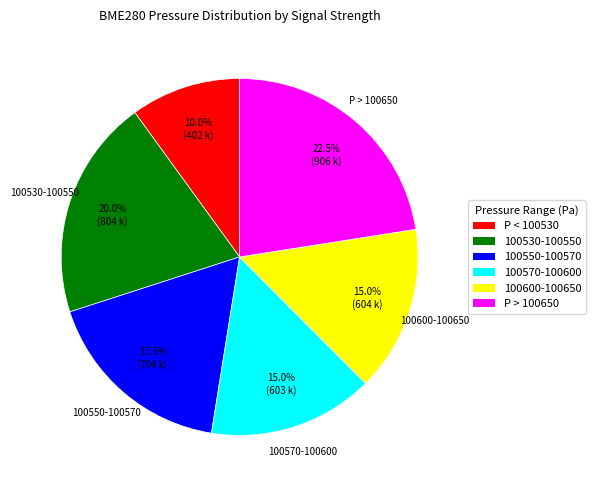

Between P > 100650 and 100570-100600, which is larger?

P > 100650